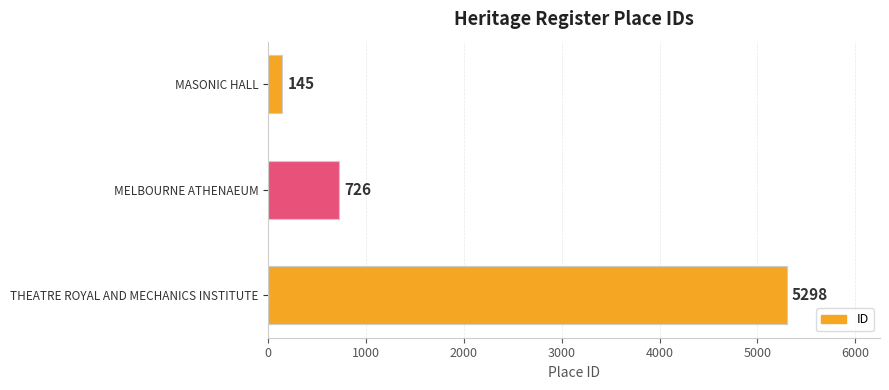

How many values are between 145 and 5298?

3